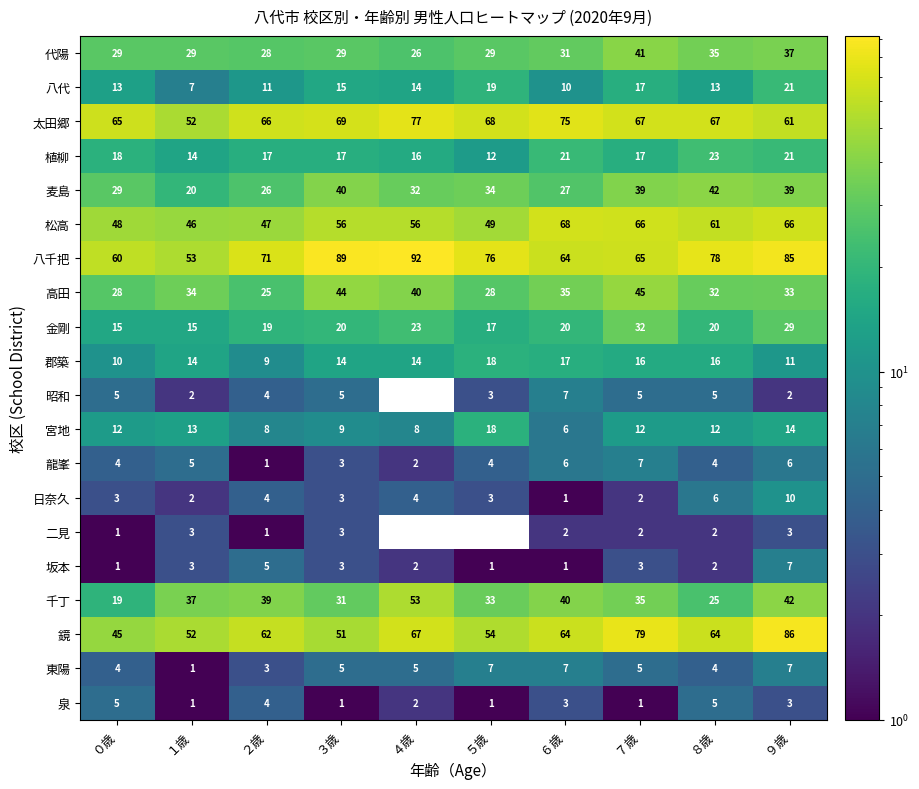

What is the difference between the highest and lowest values at ８歳?

76